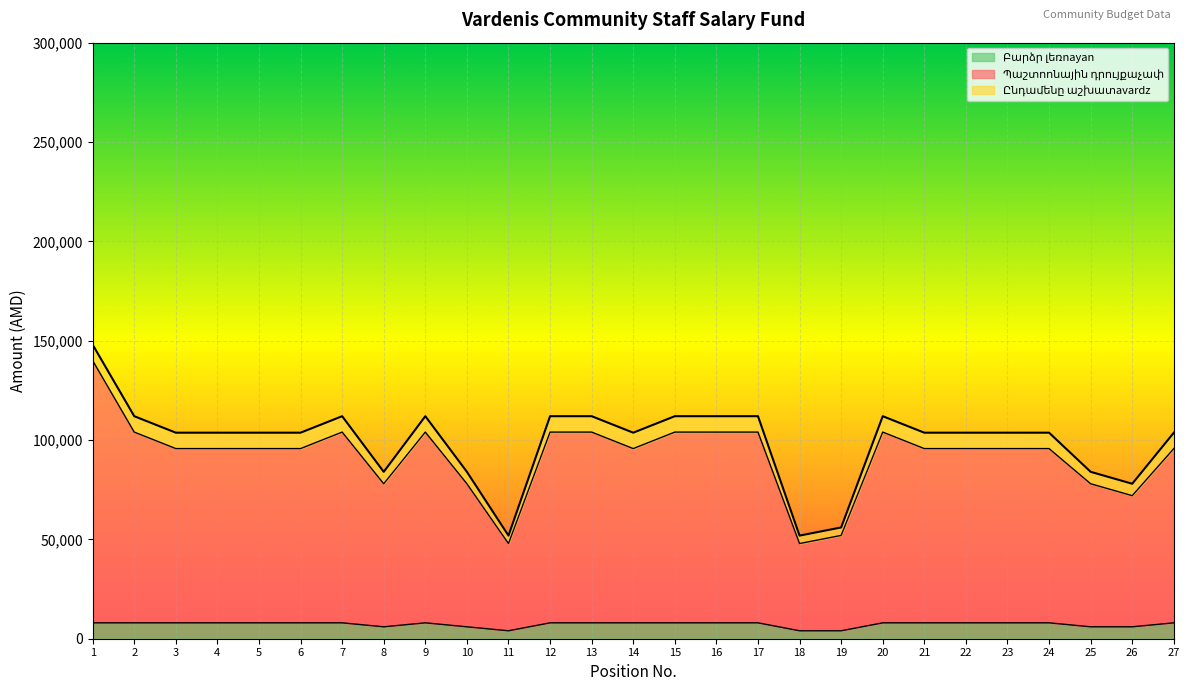

Does the chart display data point markers on the line(s)?

No